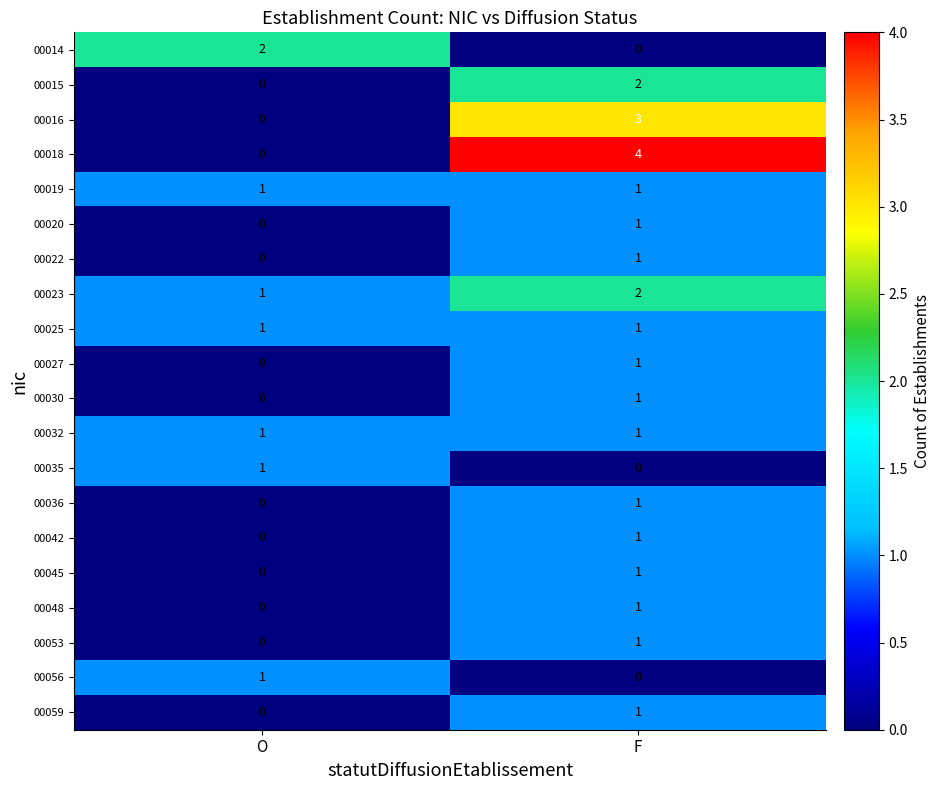

At which category is the sum across all series the highest?

F